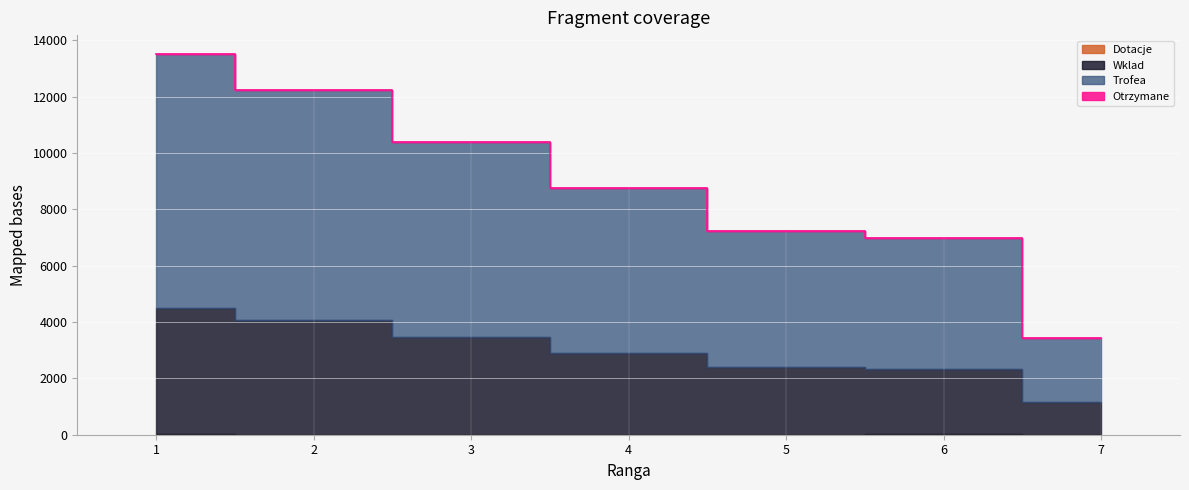

True or false: Wklad and Otrzymane cross at least once.

False